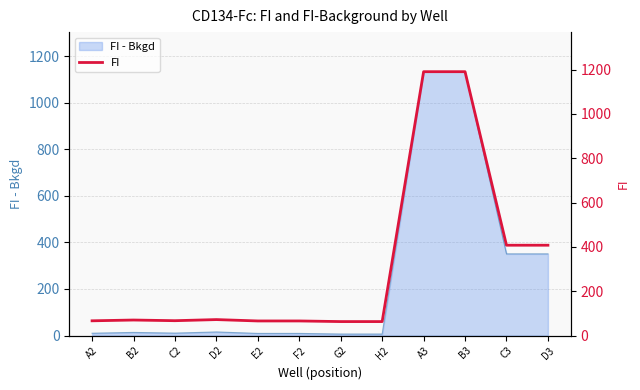

Does the chart have visible grid lines?

Yes